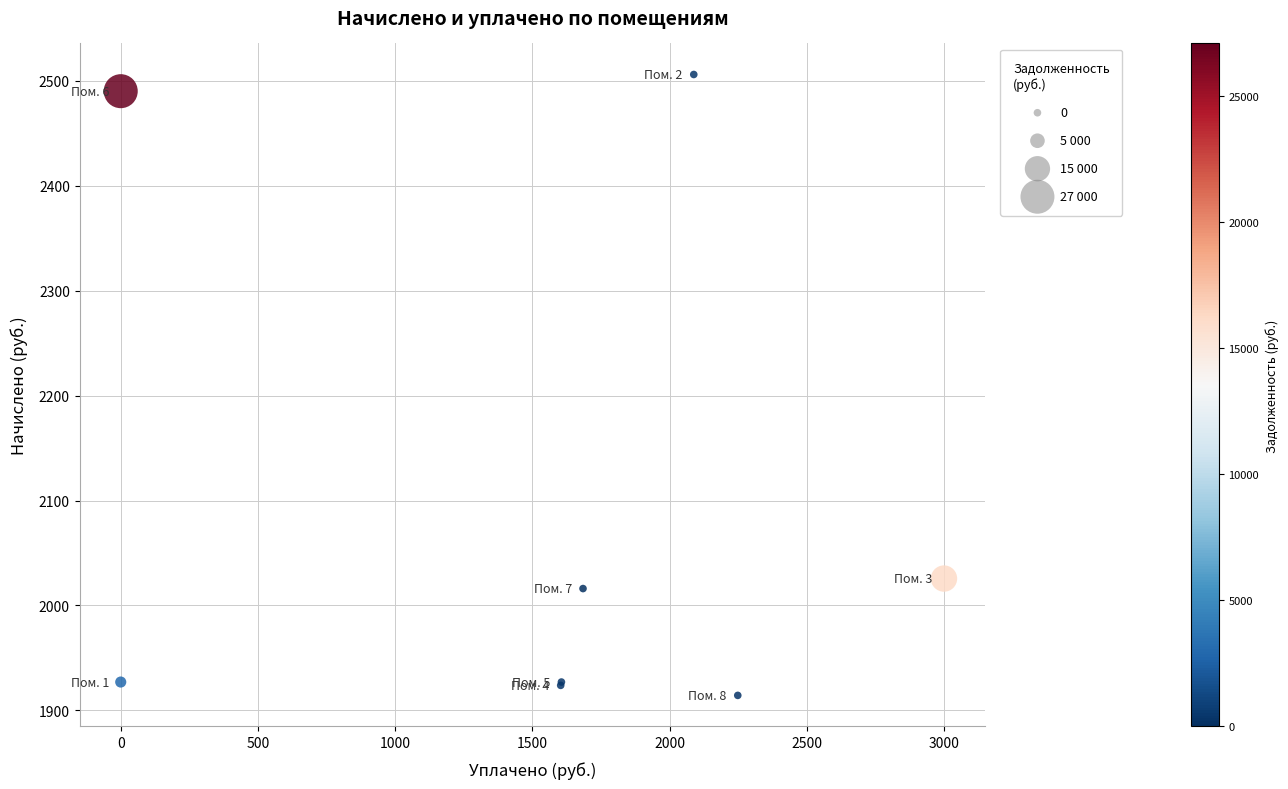

What Y value in the scatter plot is closest to 2210?

2025.7